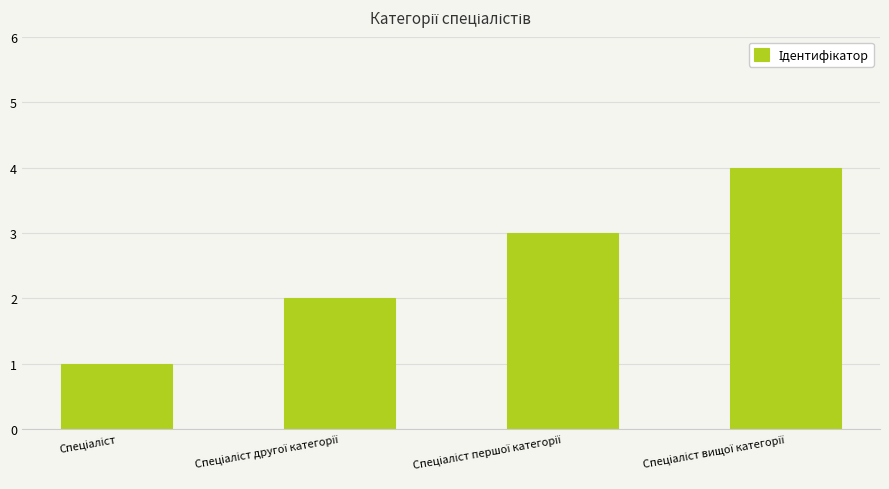

What is the greatest value displayed?

4